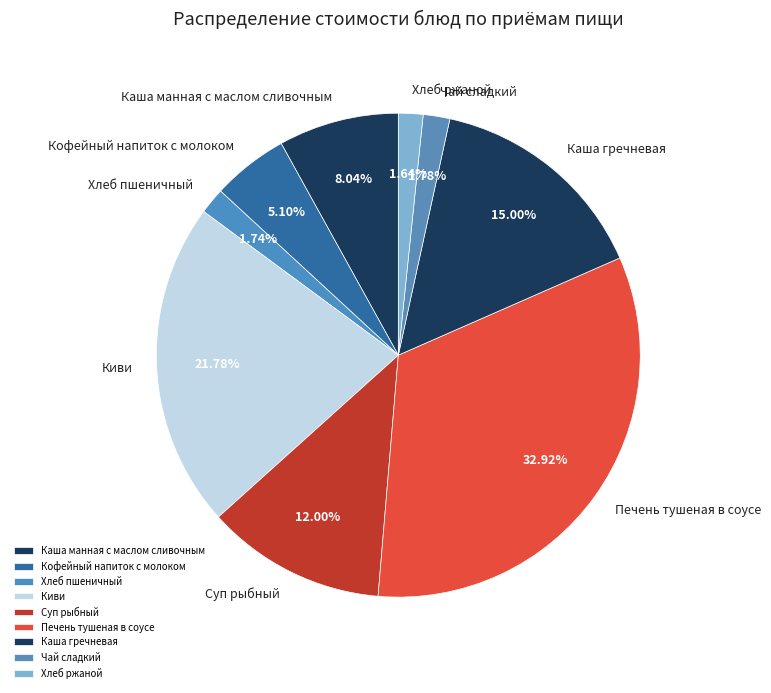

True or false: Печень тушеная в соусе accounts for 33% of the total.

True